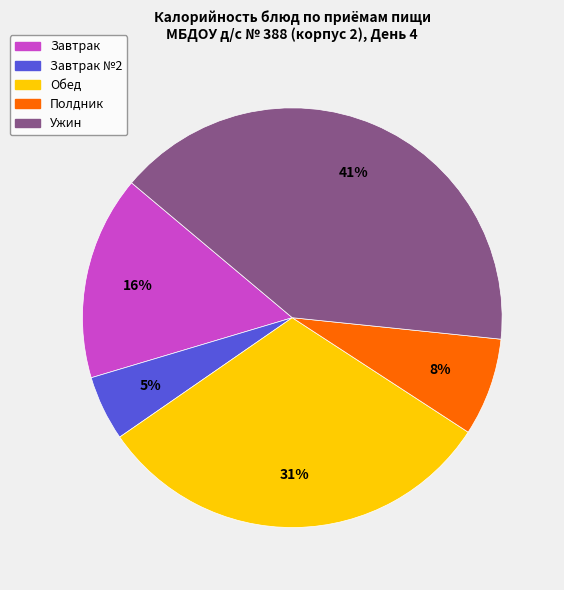

Is there any slice that represents more than half of the pie?

No